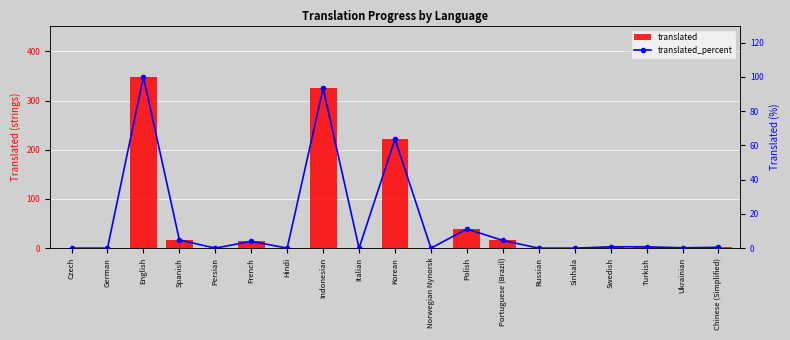

What is the difference between the highest and lowest values at Polish?

27.8